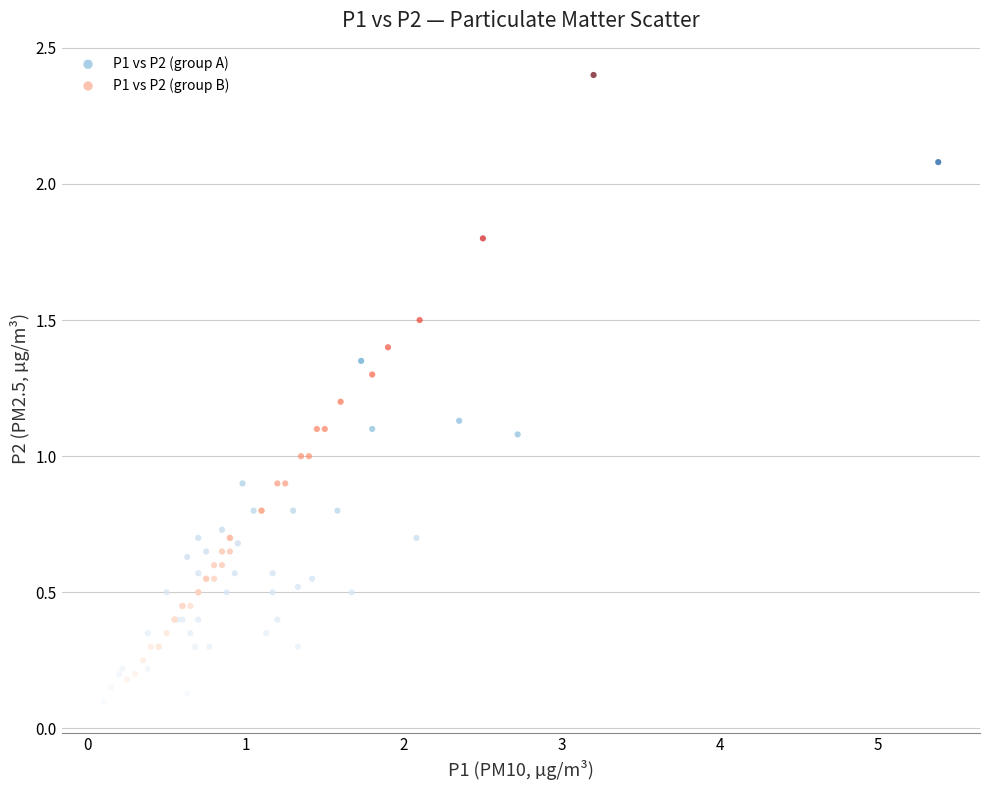

Which series has the largest Y range (max minus min)?

P1 vs P2 (group B)